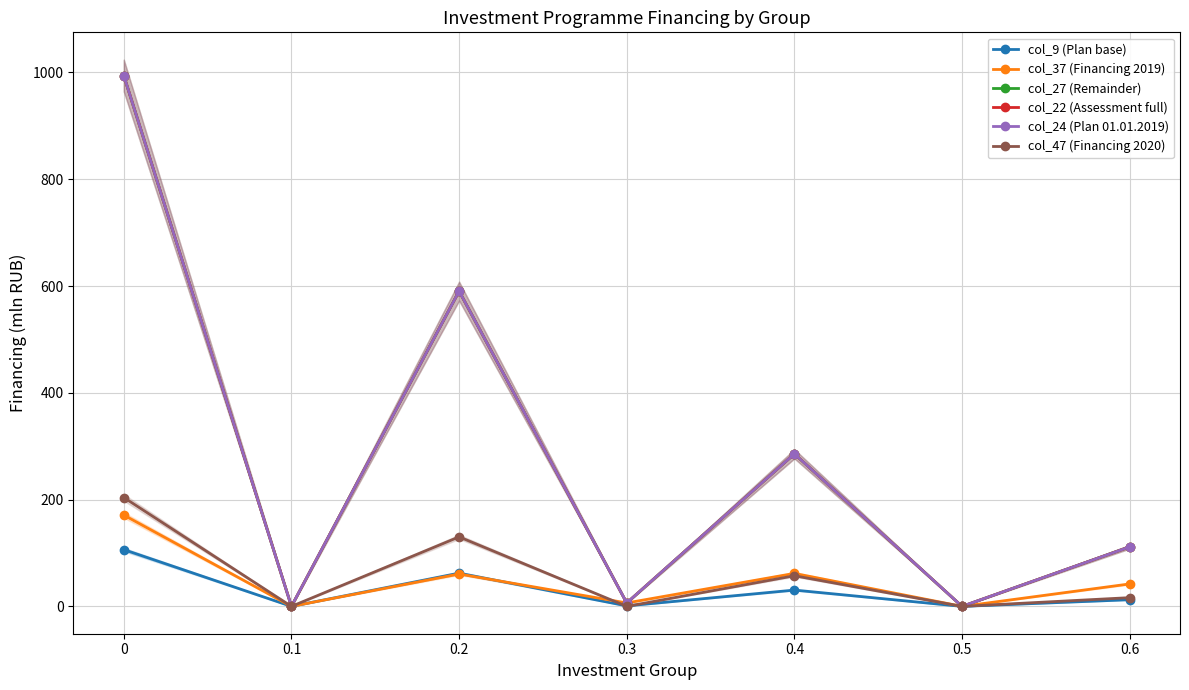

At which label is col_47 (Financing 2020) closest to 101?

0.2